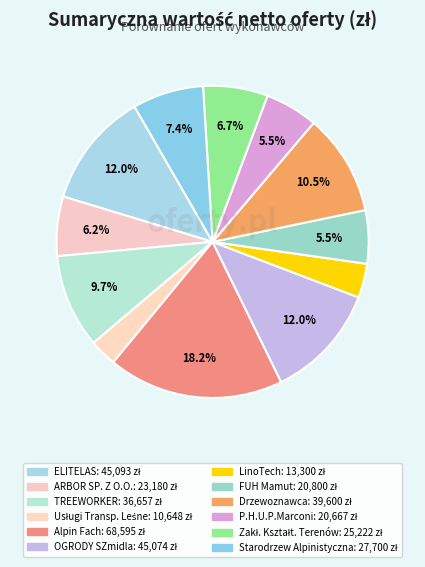

How many slices are in this pie chart?

12